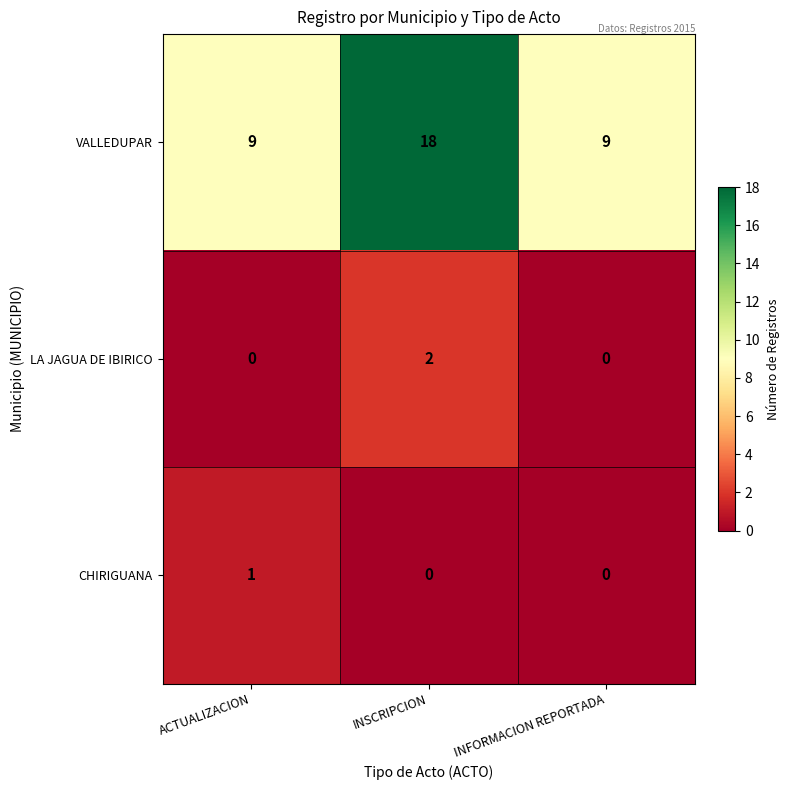

What is the average value of the VALLEDUPAR series?

12